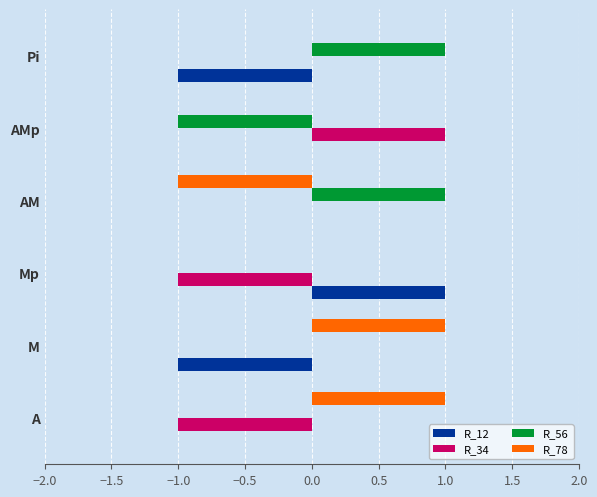

Which series changed the most between A and AMp?

R_34